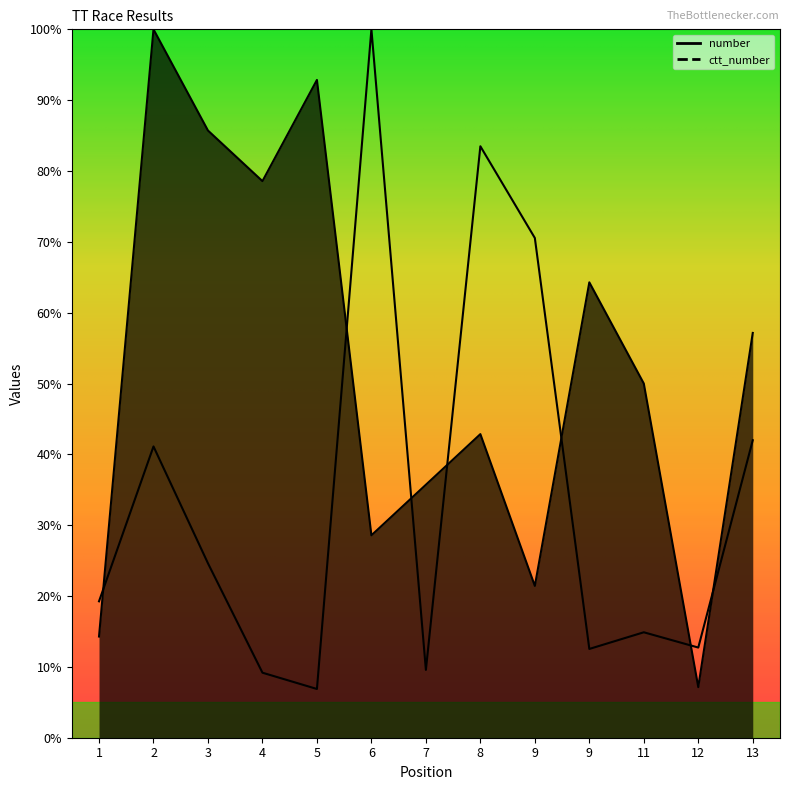

Between which two adjacent categories do ctt_number and number first intersect?

1 and 2